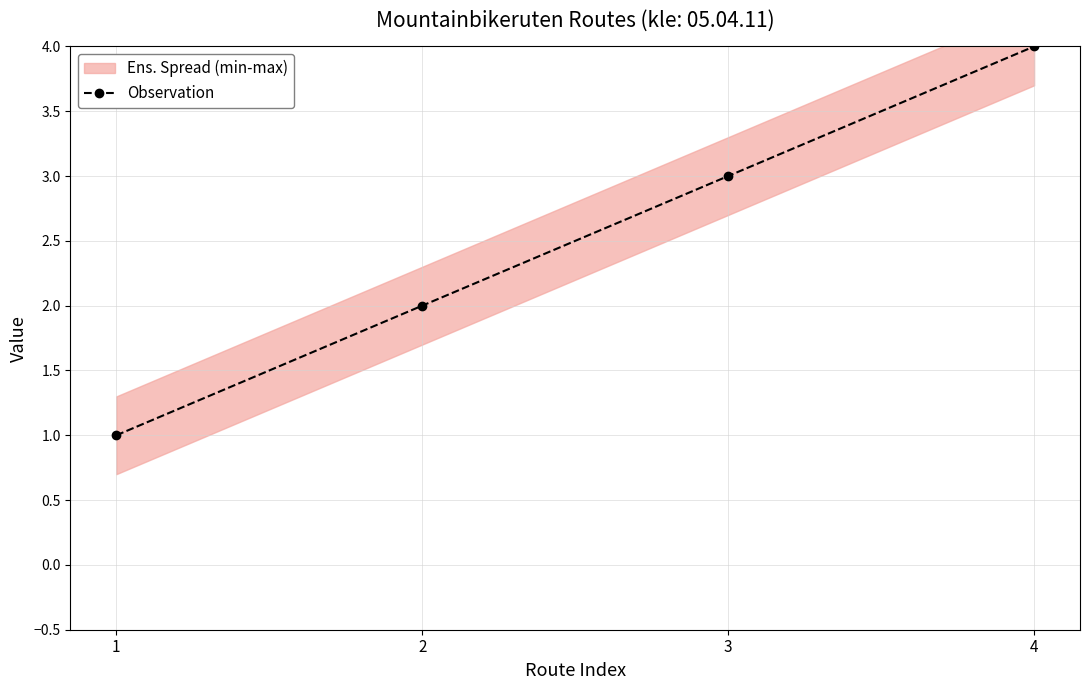

What is the smallest value displayed?

1